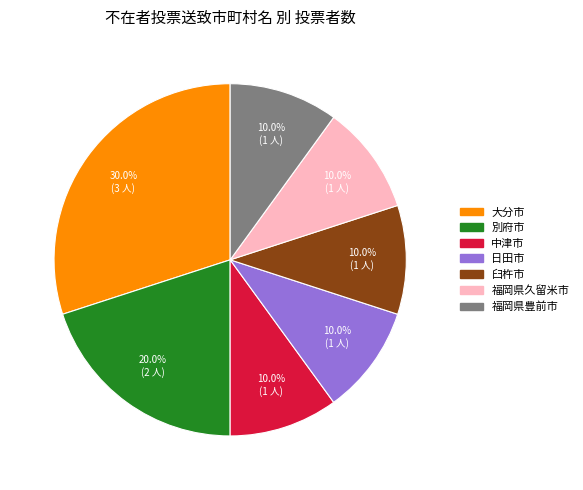

Approximately how many times larger is the value at 日田市 compared to 福岡県久留米市?

1.0